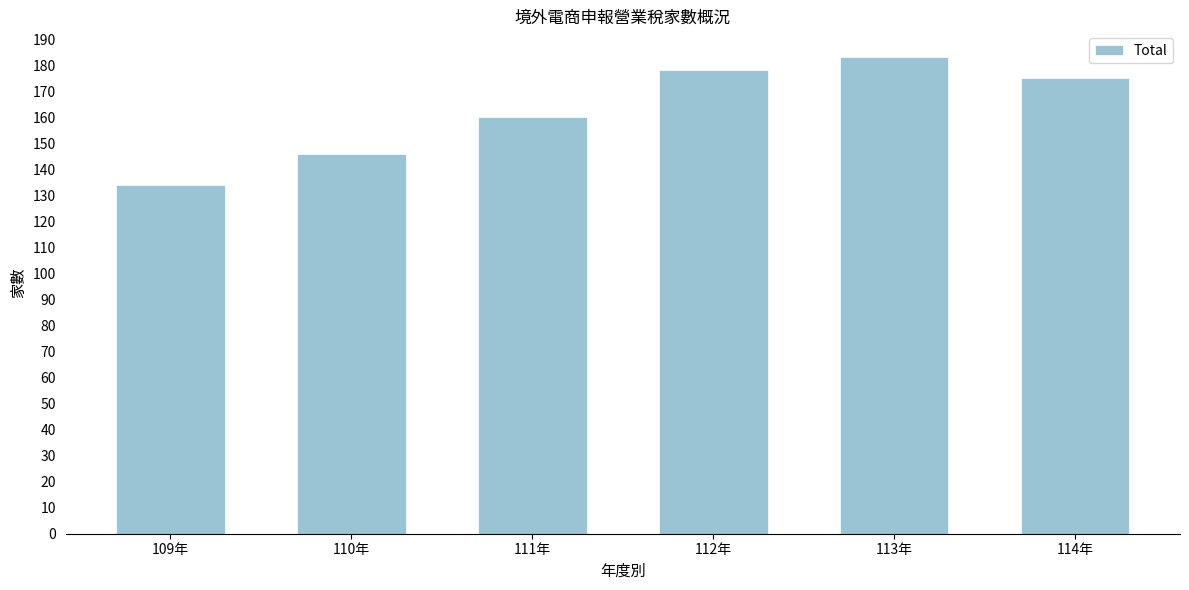

Reading left to right, what are all the values shown in this chart?

109年=134	110年=146	111年=160	112年=178	113年=183	114年=175